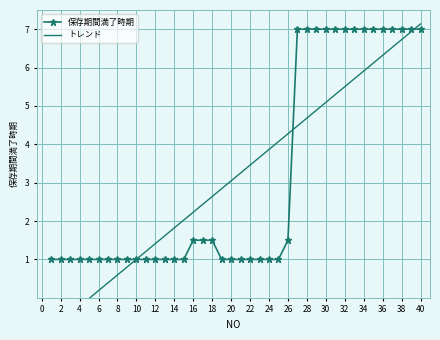

The 保存期間満了時期 series shows 1.0 at 24. True or false?

True